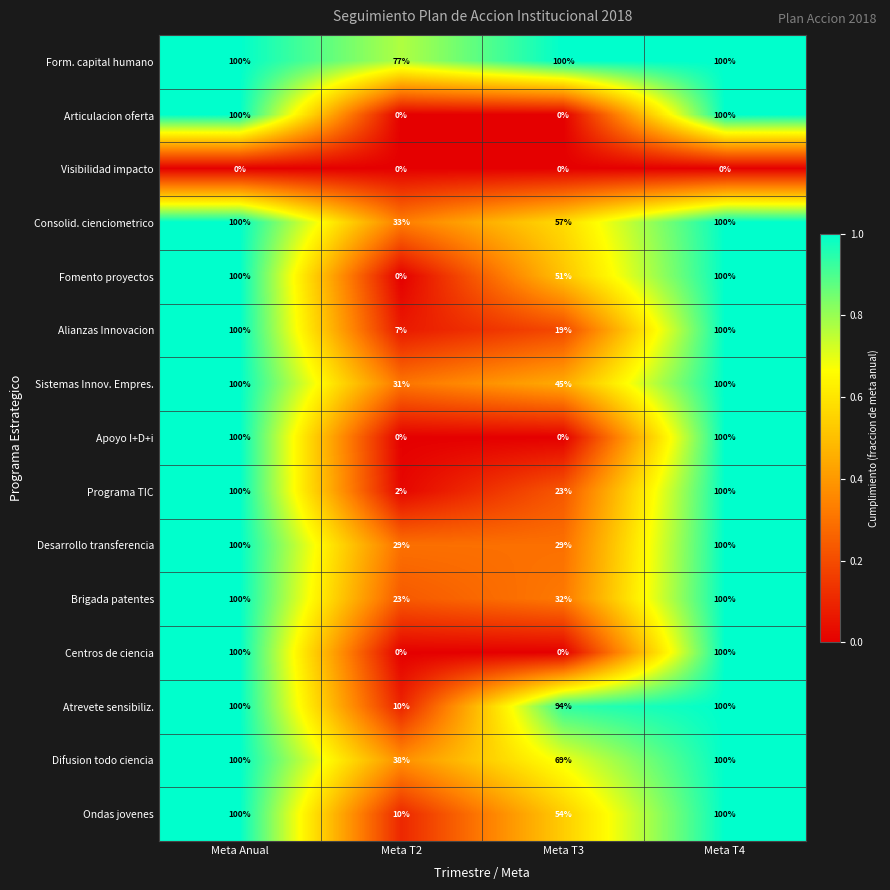

What is the sum of the Desarrollo transferencia values at Meta T2 and Meta T3?

58